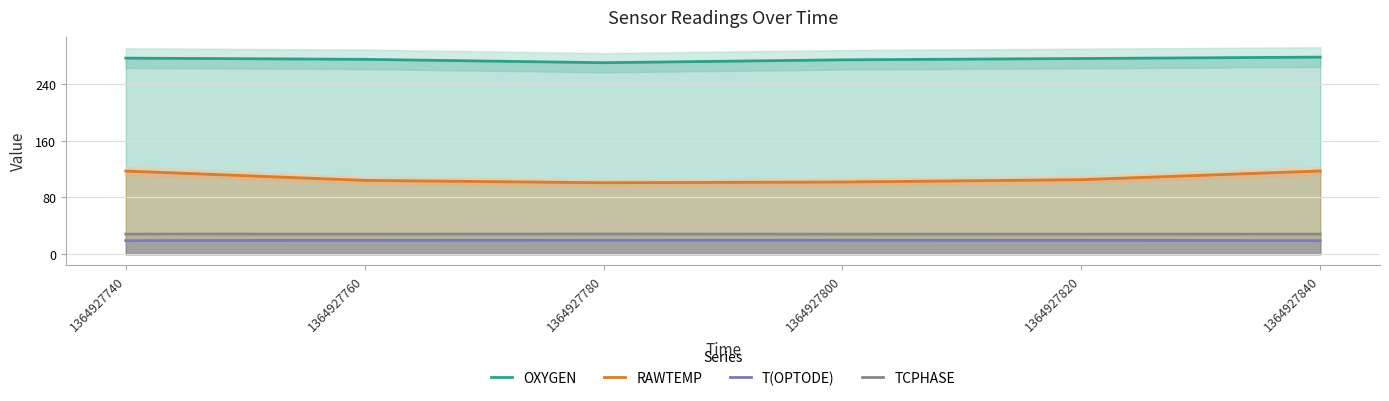

How many interior local peaks does the T(OPTODE) series have?

1